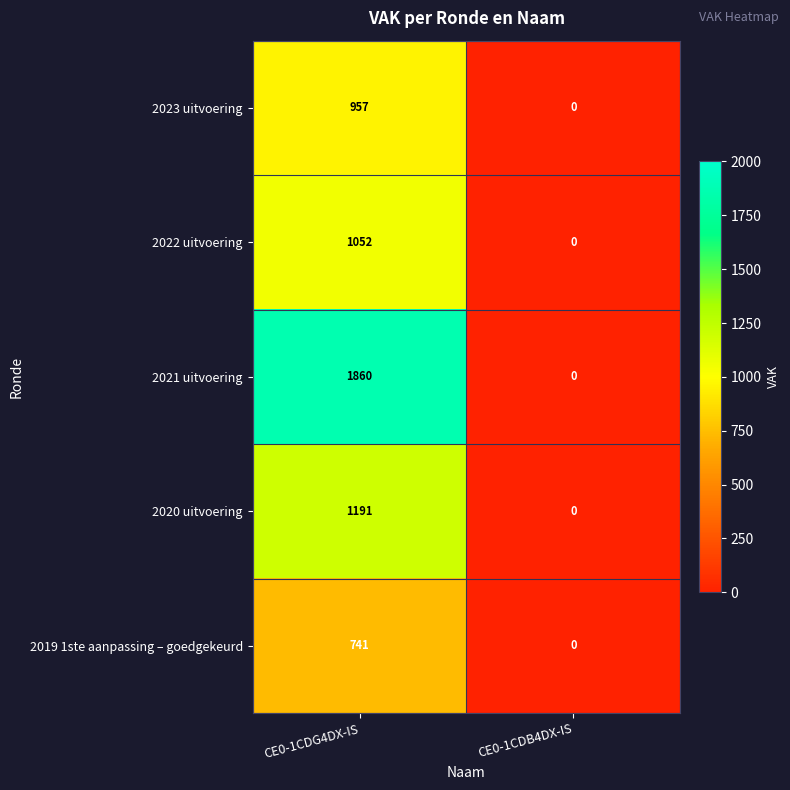

The value of 2022 uitvoering at CE0-1CDG4DX-IS is 1052. True or false?

True